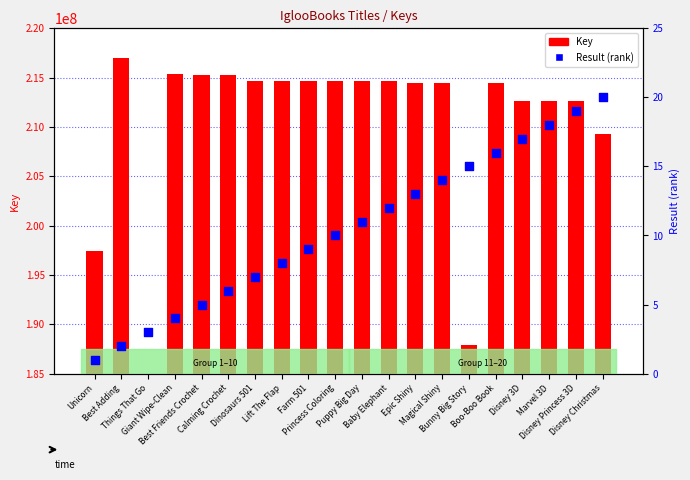

At which category is the sum across all series the highest?

Best Adding